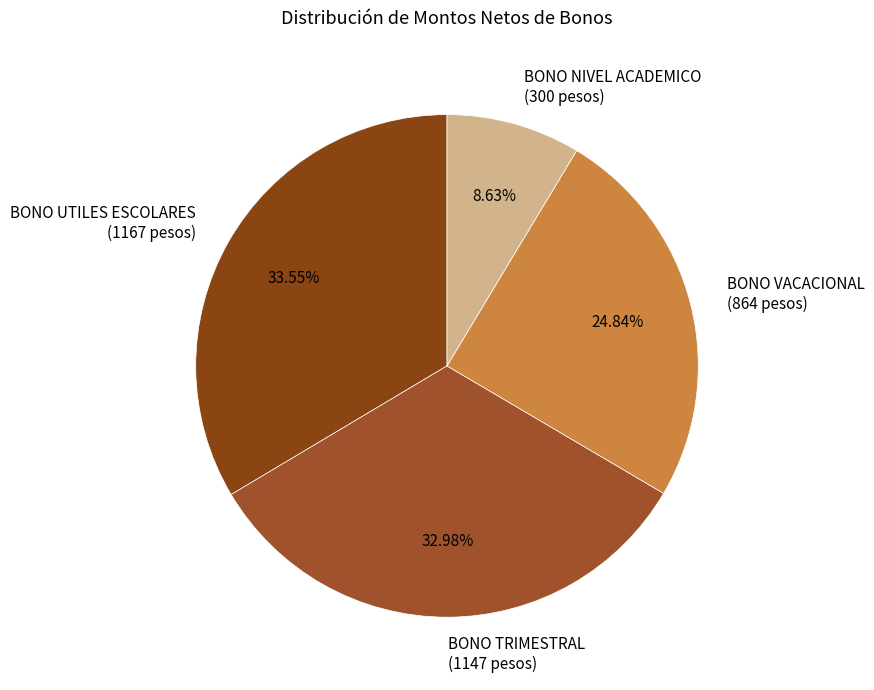

Is it true that BONO UTILES ESCOLARES is 34% of the pie?

True